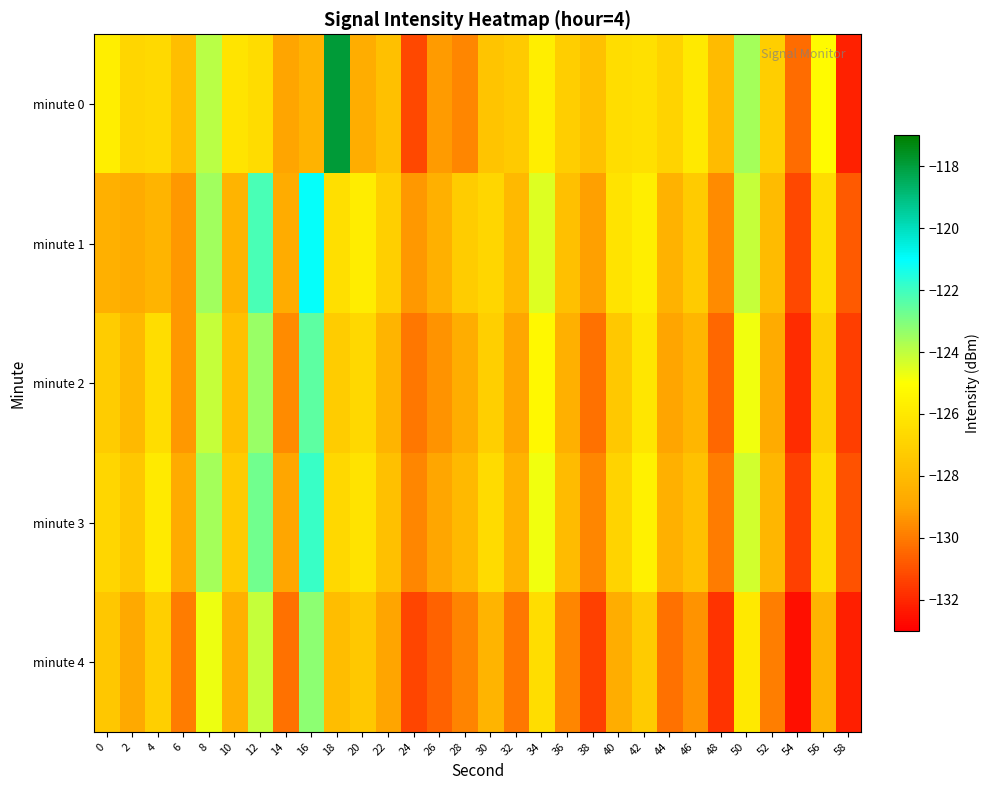

What is the smallest value displayed?

-132.6